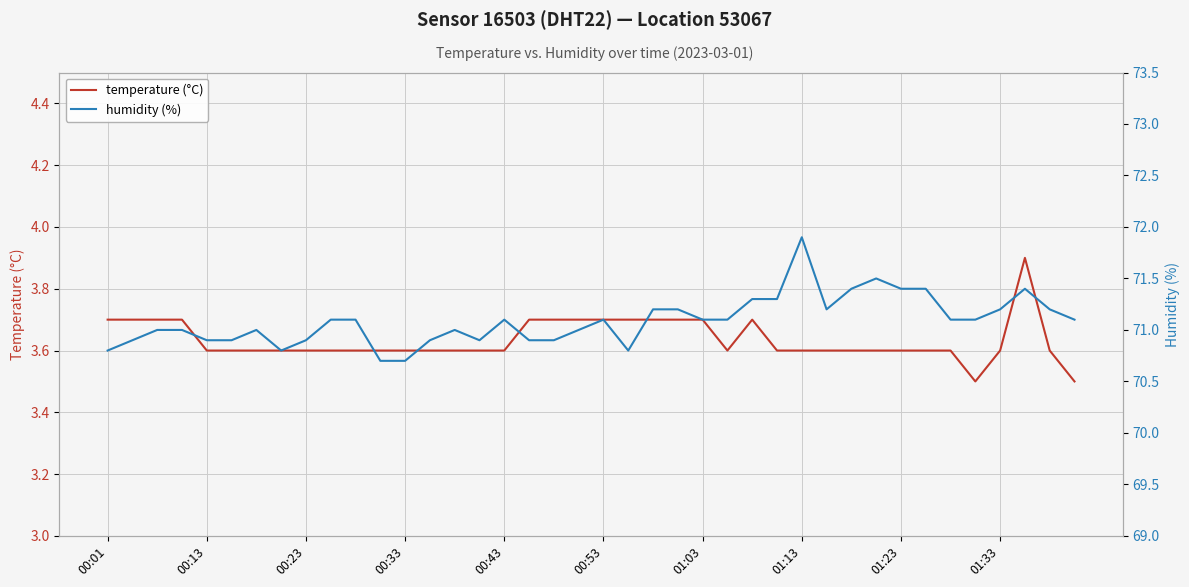

How many temperature (°C) values are between 3 and 4?

40